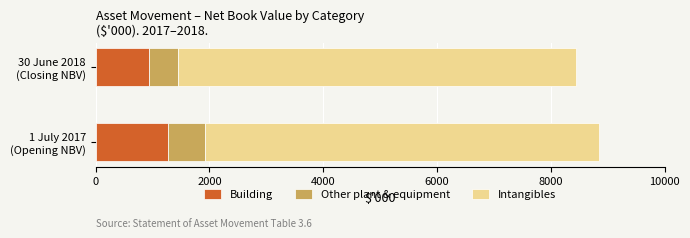

What are all the series names shown in the legend?

Building, Other plant & equipment, Intangibles